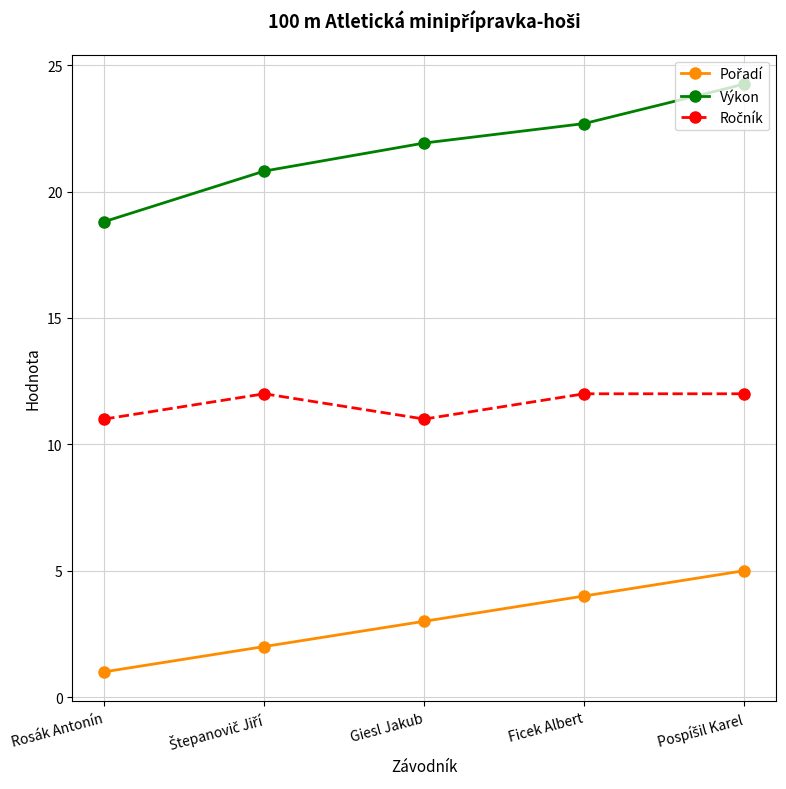

What is the label of the 2nd point from the right?

Ficek Albert